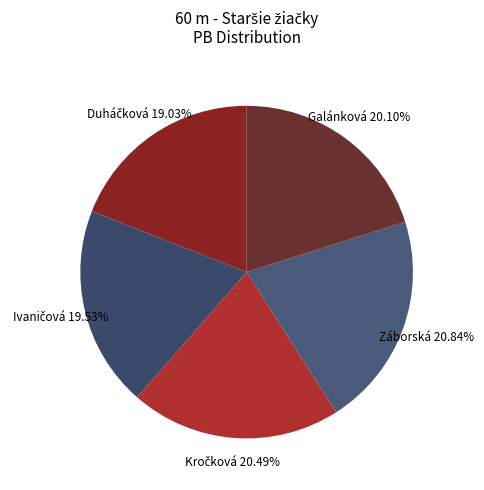

Which slice is the smallest?

Duháčková Alexandra